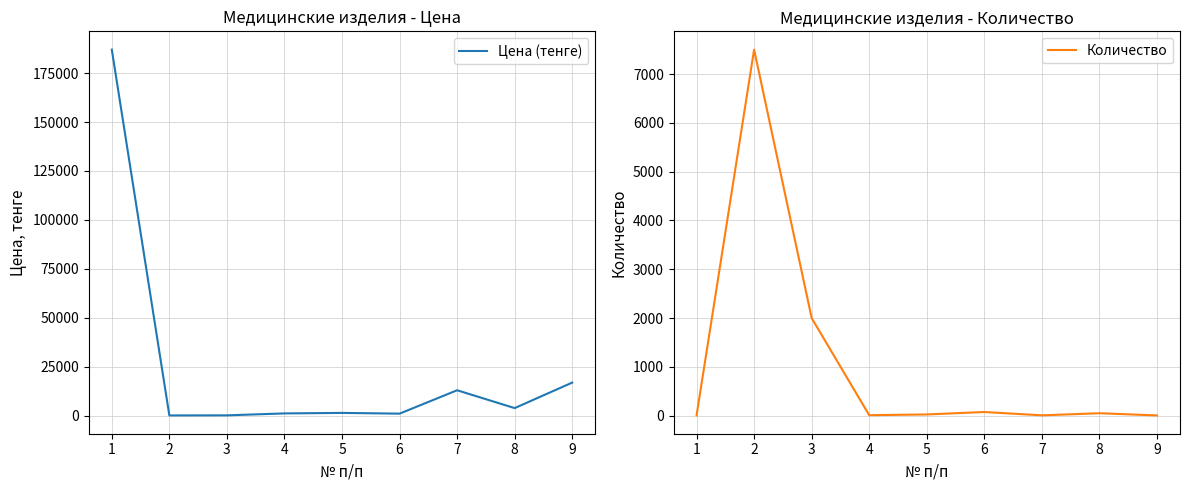

Is this an area chart (filled region under the line)?

No